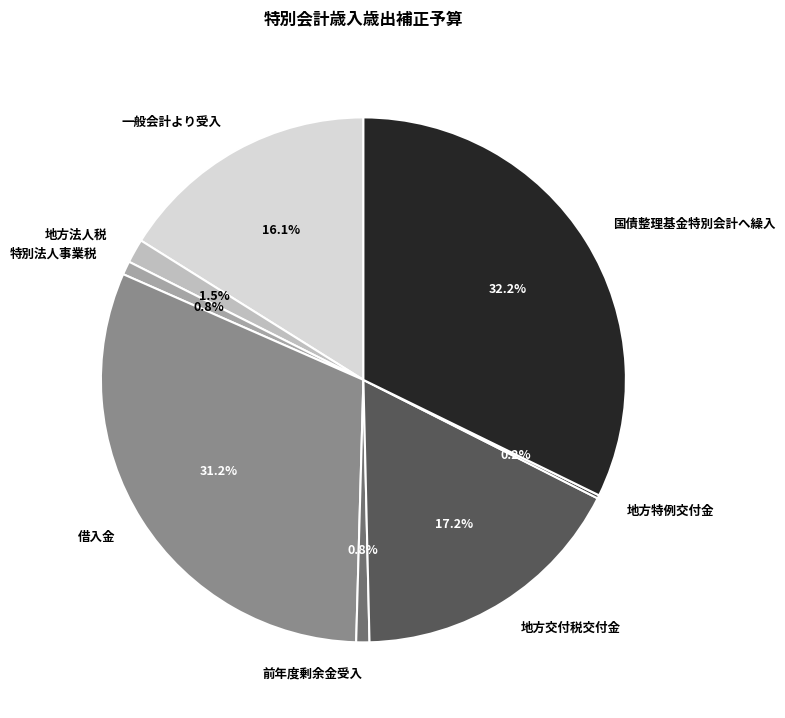

Does any single category account for the majority?

No